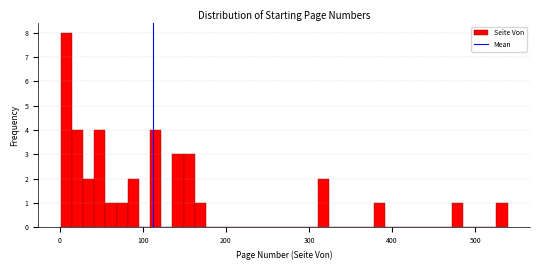

Around what value on the x-axis is the tallest bar? Give the approximate position of its centre, as read against the axis.

10